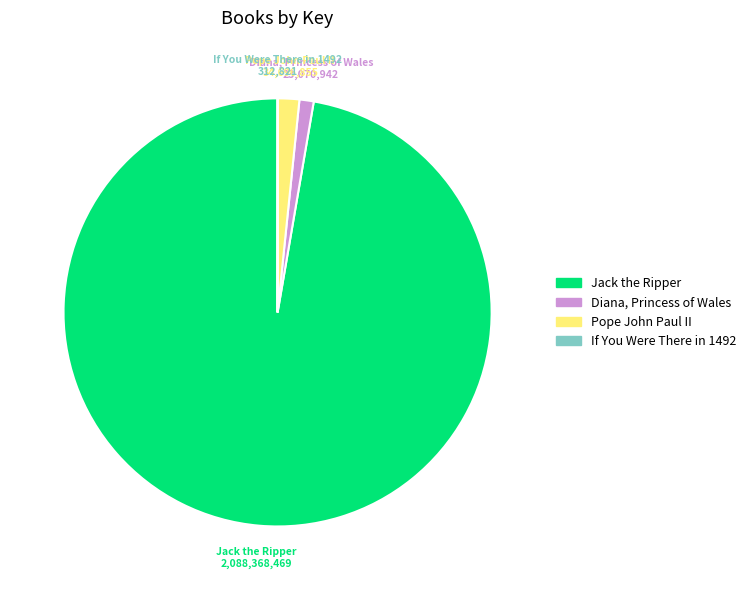

Which slice represents more than half of the pie?

Jack the Ripper